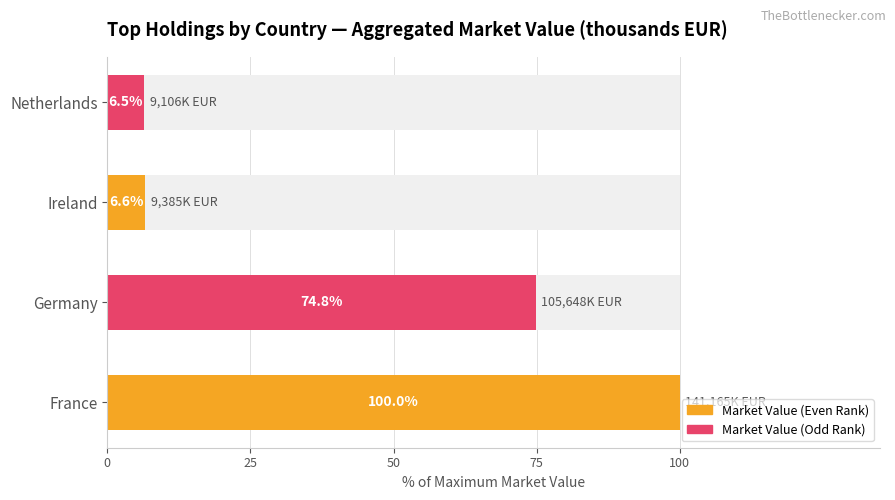

The value at France is 100.0. True or false?

True